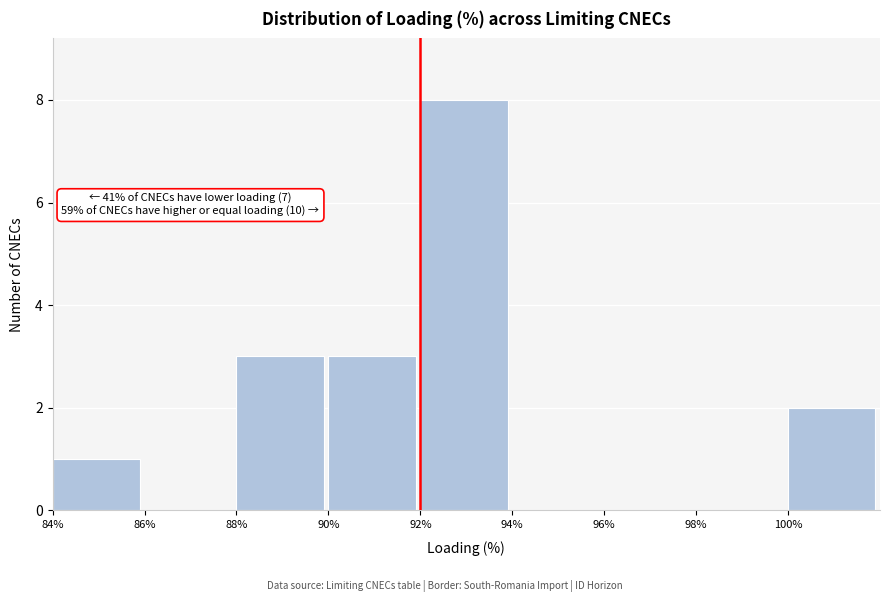

Which range on the x-axis has the tallest bar?

92 to 94